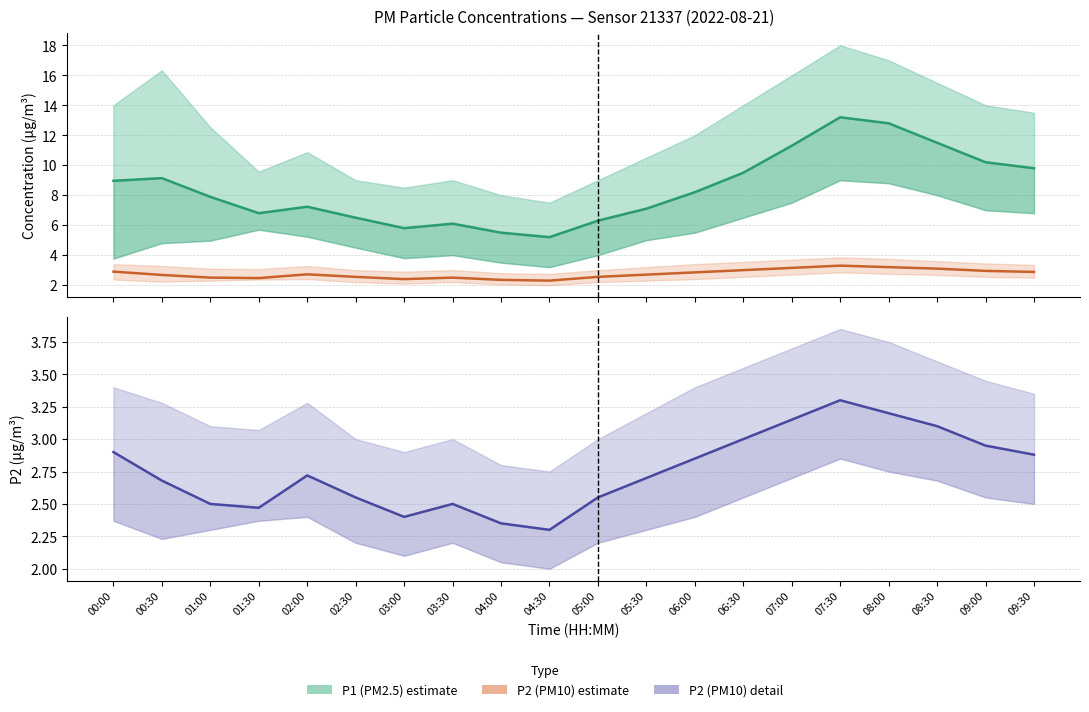

What is the difference between the maximum and minimum values in the P1 series?

8.0